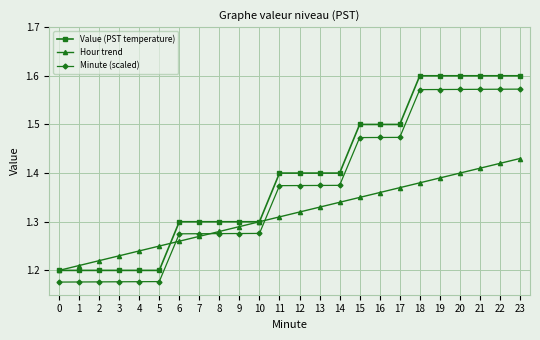

What is the spread (max minus min) of values at 4?

0.1